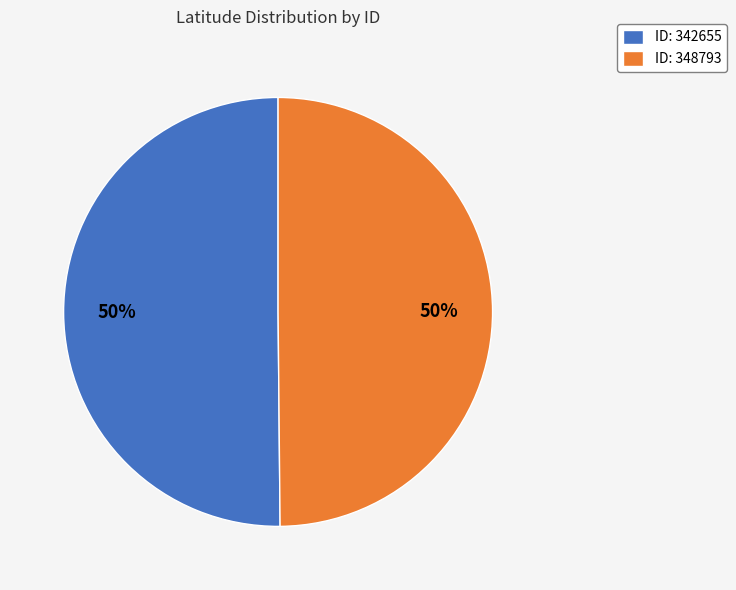

Combined, do ID: 348793 and ID: 342655 account for over 50%?

Yes